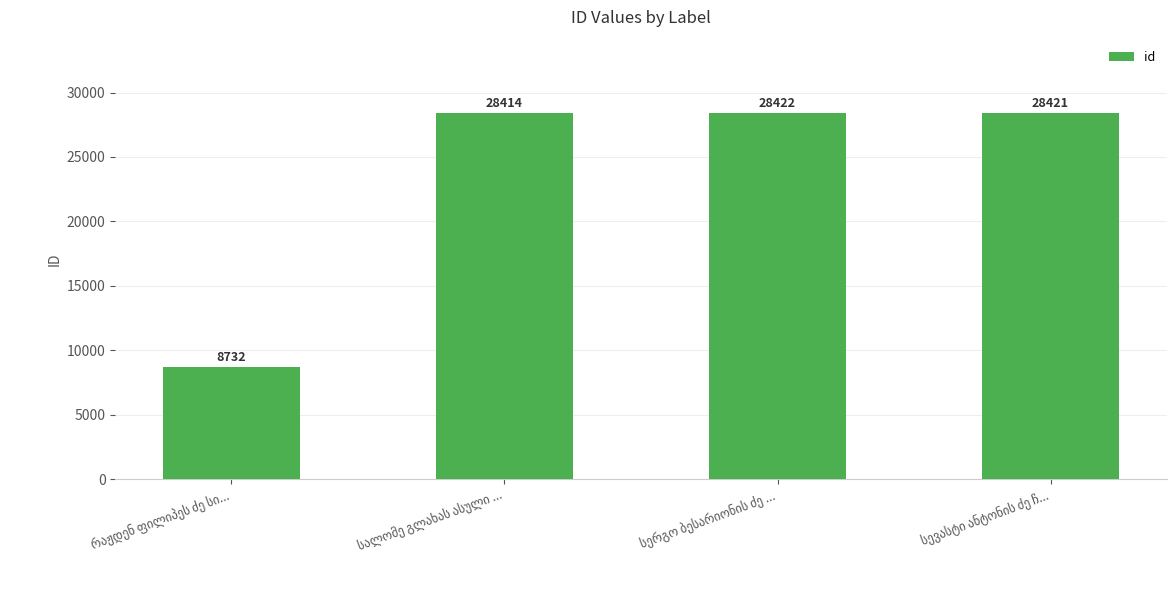

What is the average value?

23497